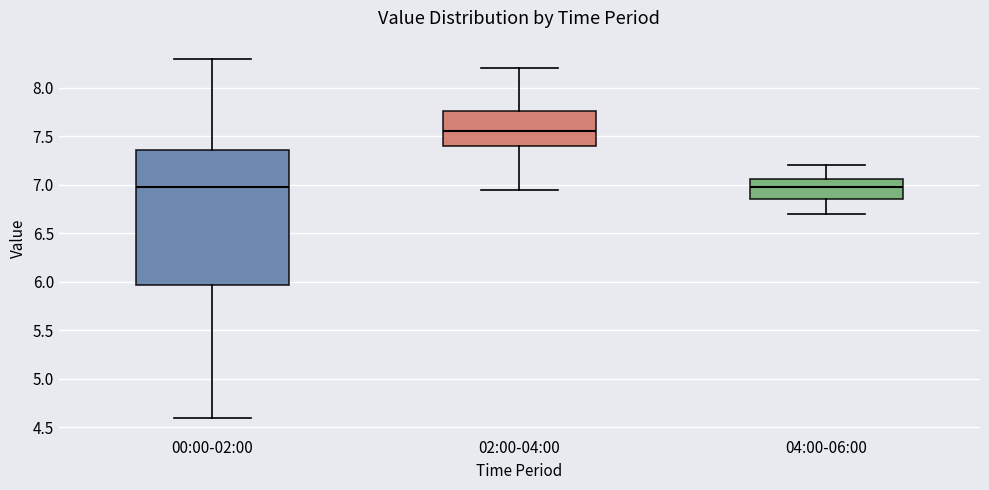

Where is the lower edge of the box for 04:00-06:00 on the y-axis? The values are not printed on the chart, so give them approximately, as read against the axis.

6.85